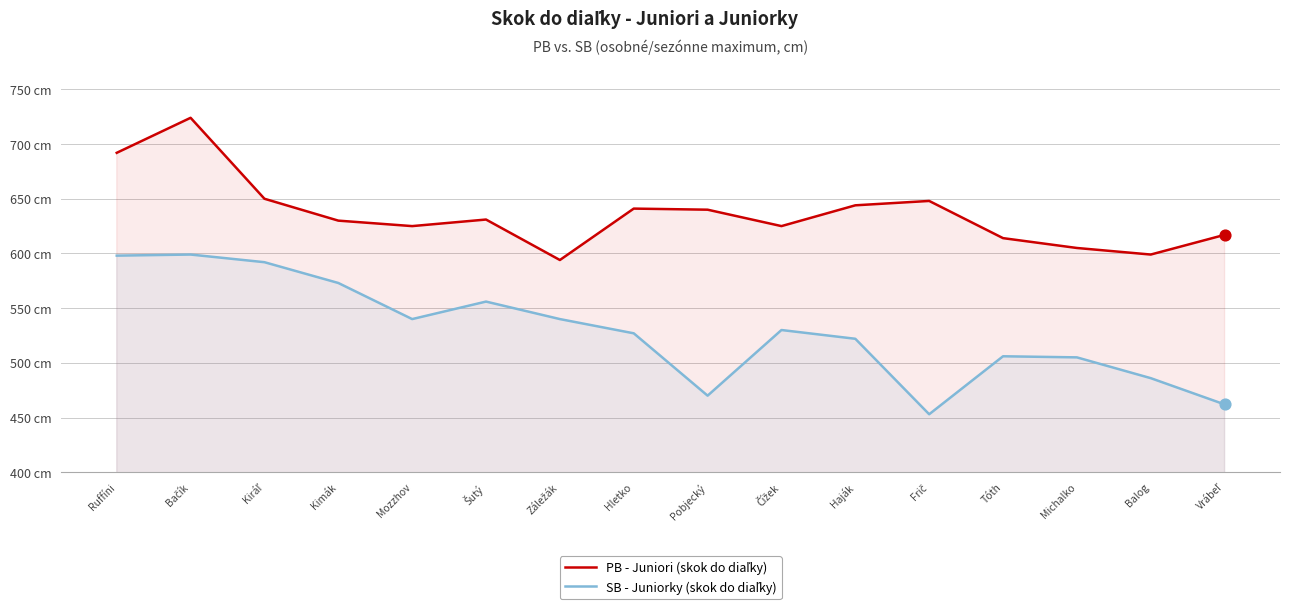

At which category is the sum across all series the highest?

Bačík